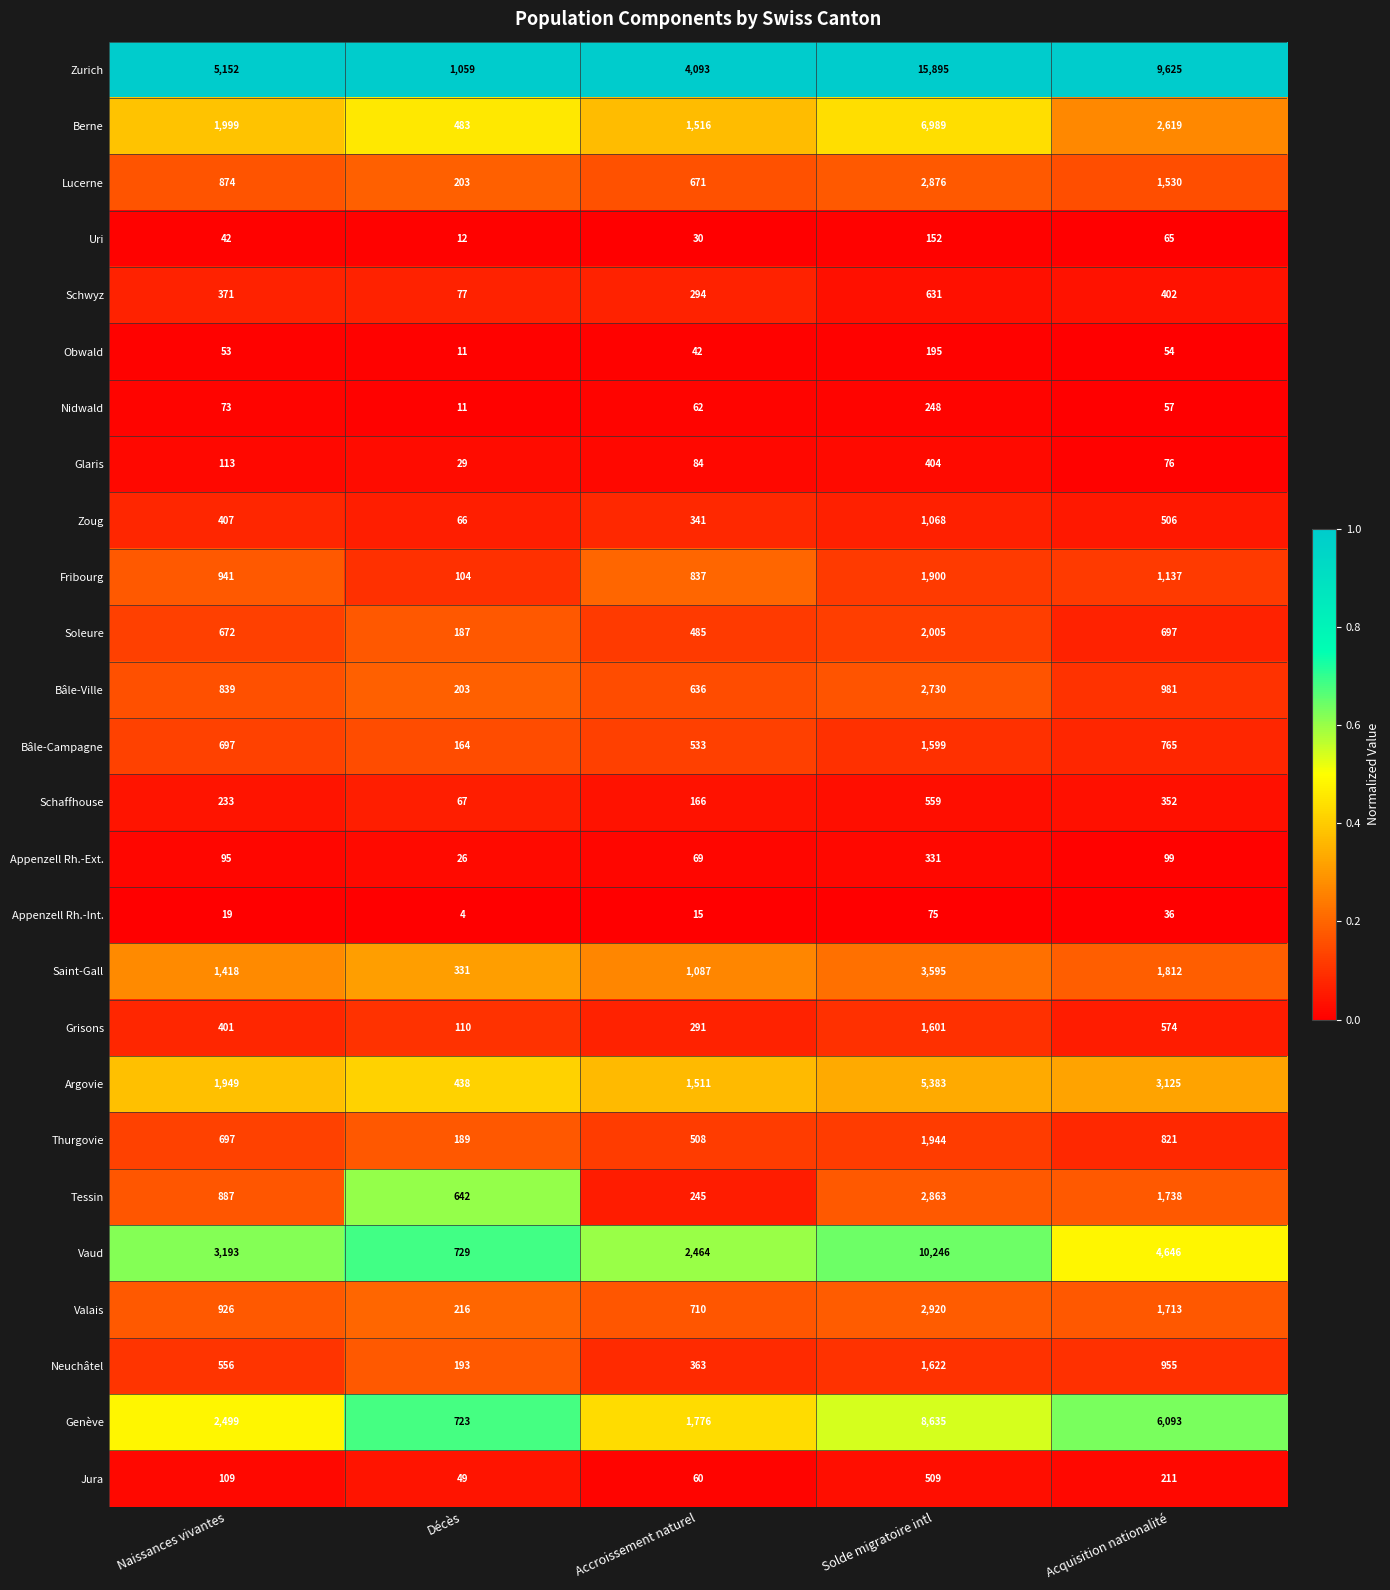

The value of Zurich at Naissances vivantes is 5152. True or false?

True